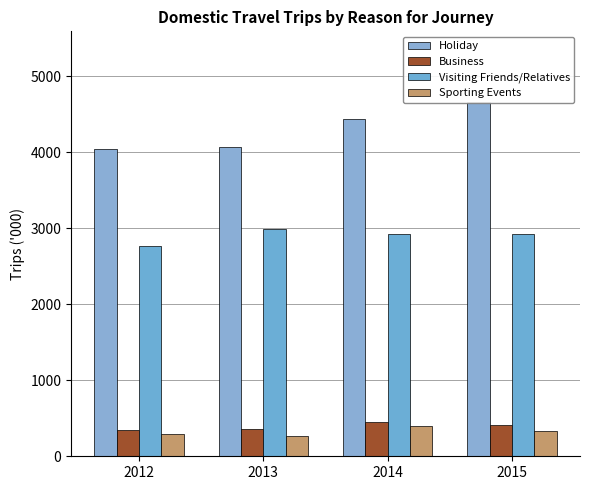

Which series has the largest range (max minus min)?

Holiday